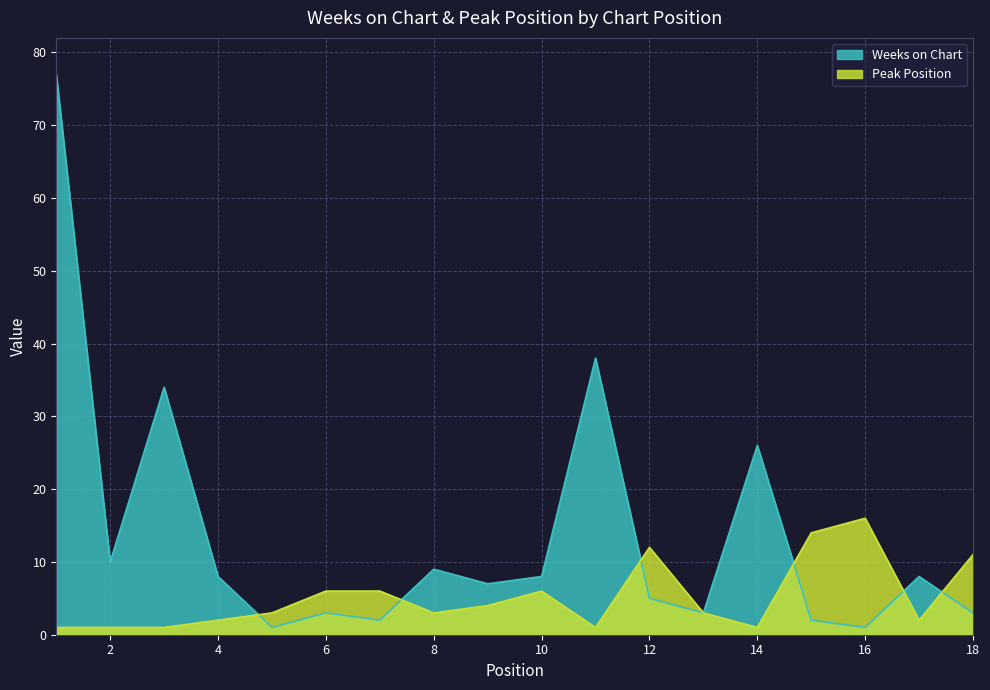

True or false: Peak Position has a value of 2 at 4.

True